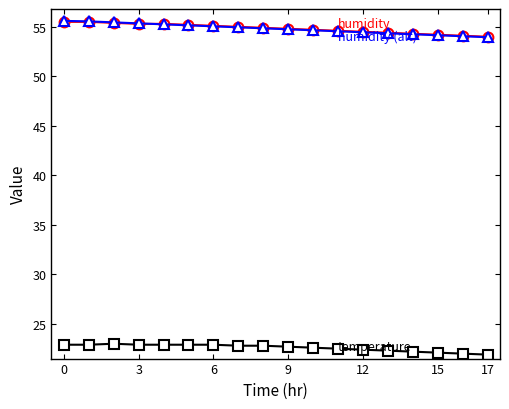

What is the smallest value displayed?

21.9